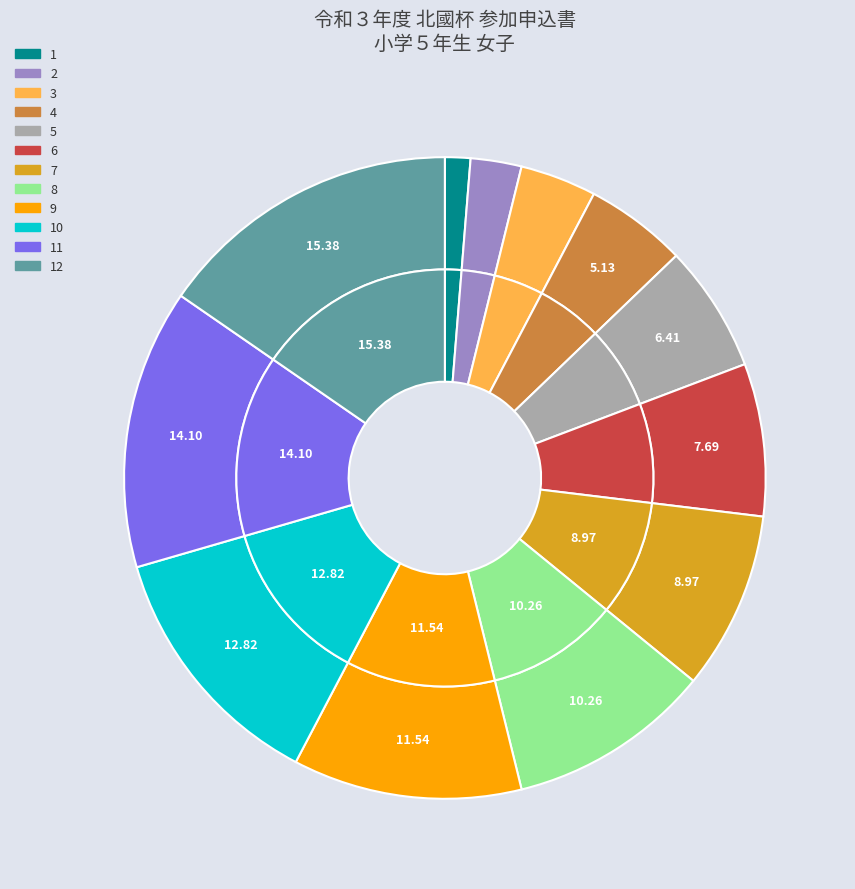

Do 8 and 9 together represent more than half of the pie?

No